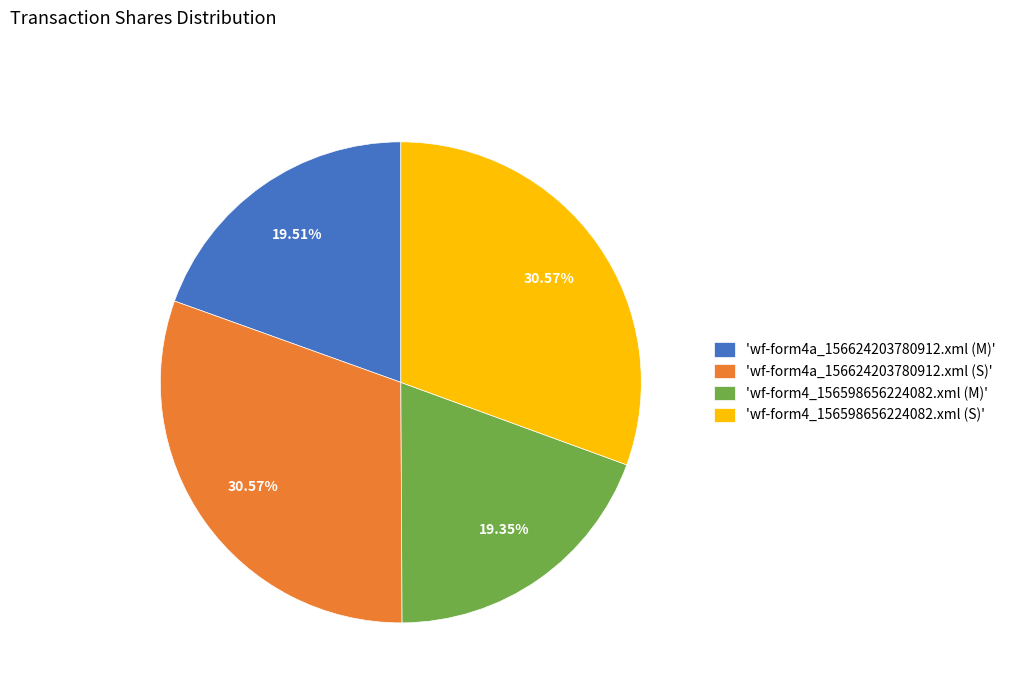

Is the sum of 'wf-form4_156598656224082.xml (S)' and 'wf-form4a_156624203780912.xml (S)' greater than half?

Yes